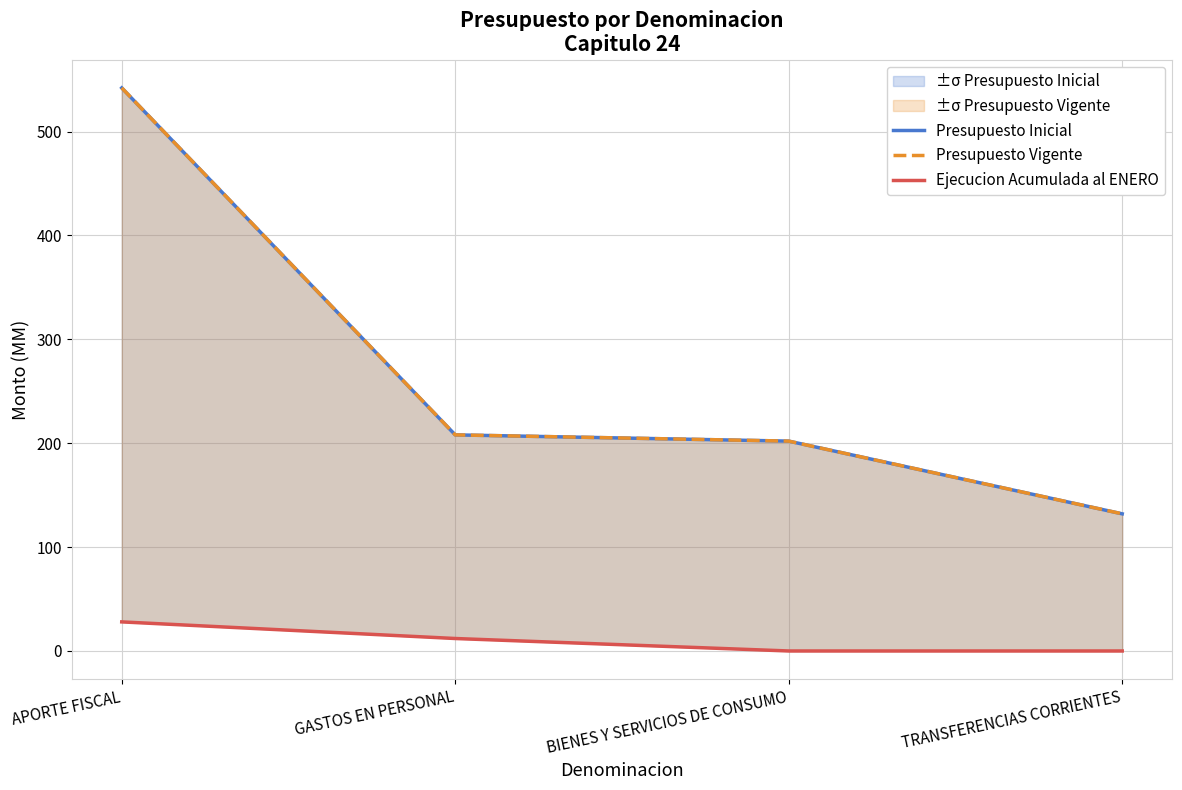

What is the difference between the maximum and minimum values in the Presupuesto Inicial series?

410